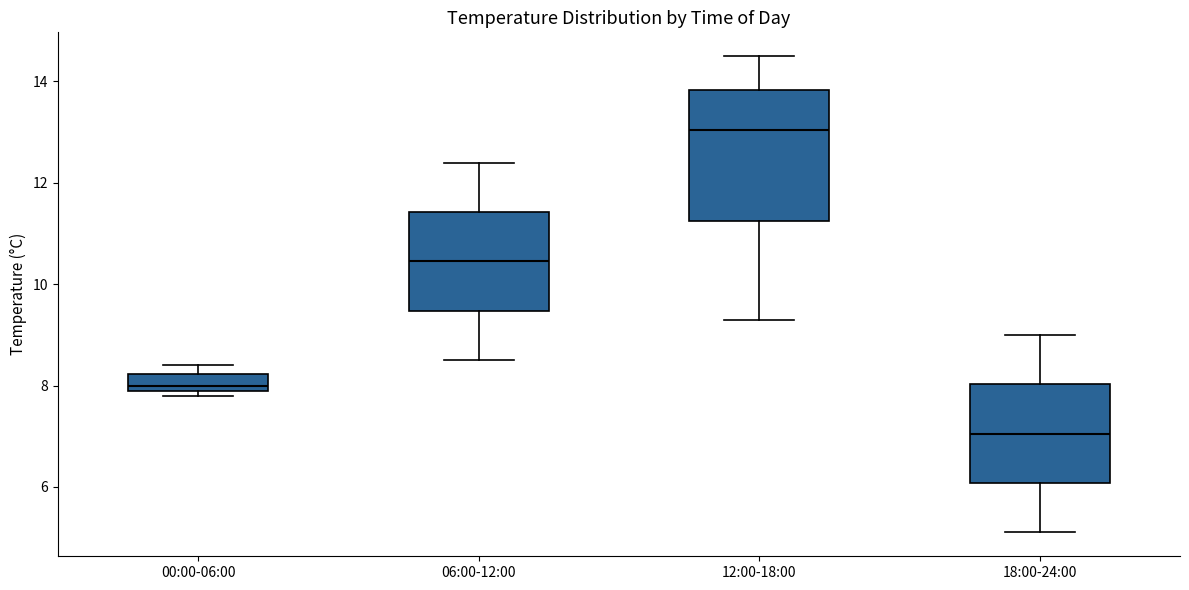

Reading left to right, transcribe this box plot: for each box, give where its median line is, the range the box spans, and where its two whiskers end, as read against the y-axis. The values are not printed on the chart, so give them approximately, as read against the axis.

00:00-06:00: median 8.0 (just above the box's lower edge), box 8.0 to 8.2, whiskers 7.8 to 8.4
06:00-12:00: median 10.4, box 9.4 to 11.4, whiskers 8.6 to 12.4
12:00-18:00: median 13.0, box 11.2 to 13.8, whiskers 9.4 to 14.6
18:00-24:00: median 7.0, box 6.0 to 8.0, whiskers 5.2 to 9.0